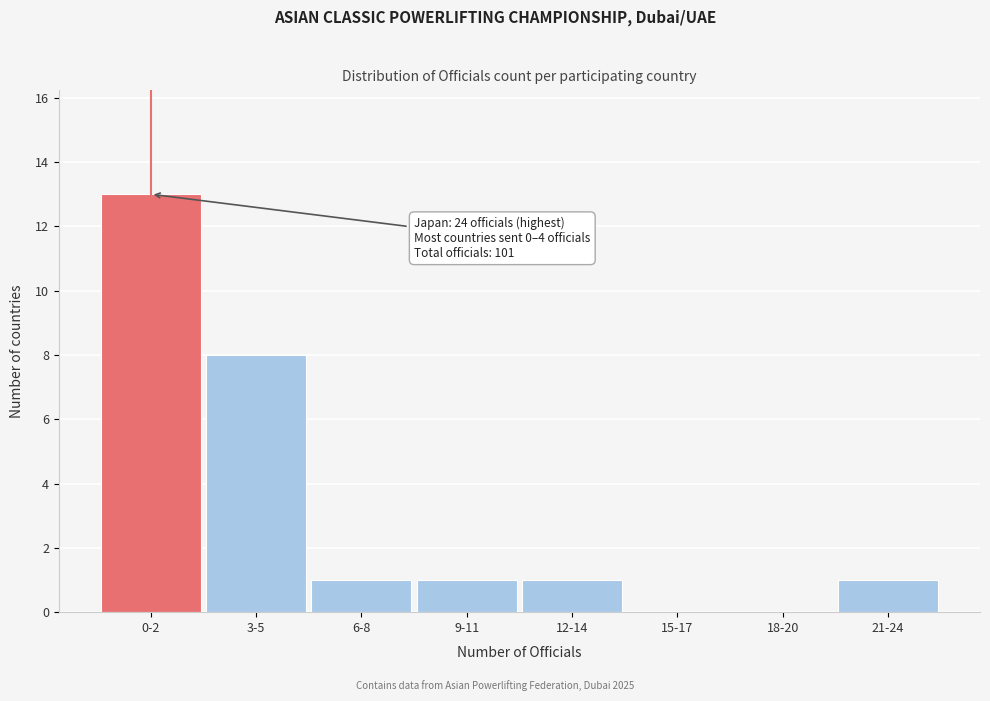

Reading left to right, extract all data points from this chart.

0-2=13	3-5=8	6-8=1	9-11=1	12-14=1	15-17=0	18-20=0	21-24=1